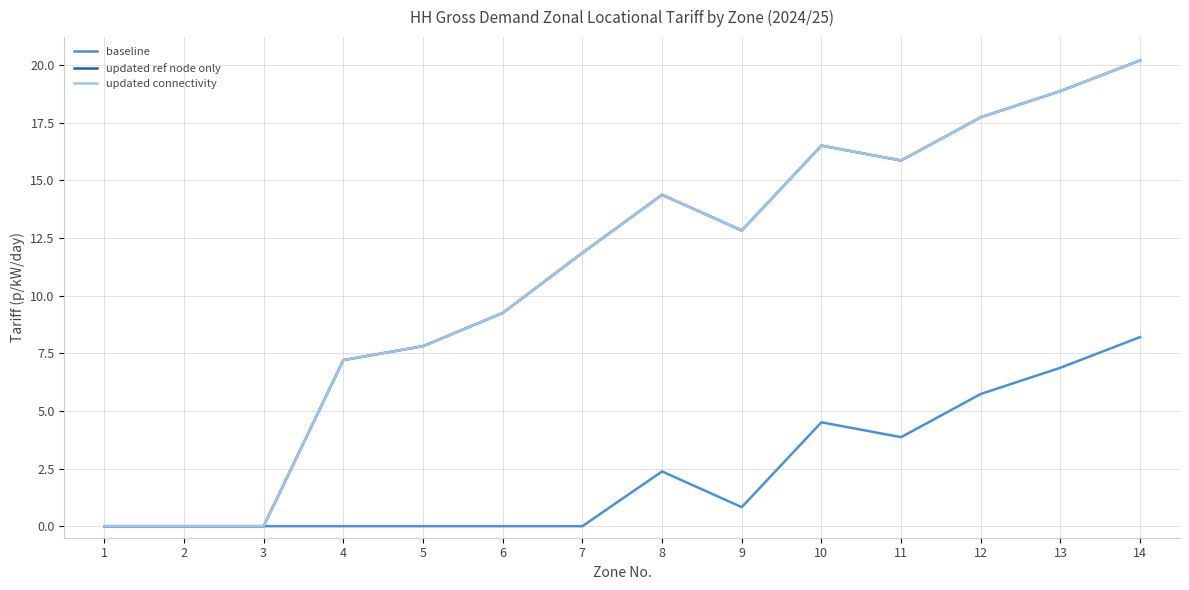

At how many categories does at least one series exceed 9?

9